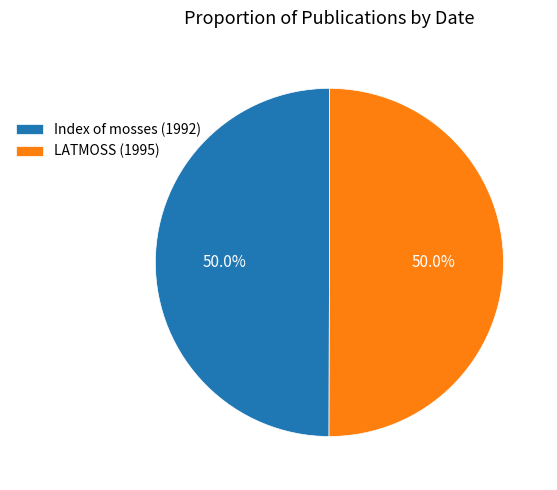

True or false: Index of mosses (1992) accounts for 50% of the total.

True